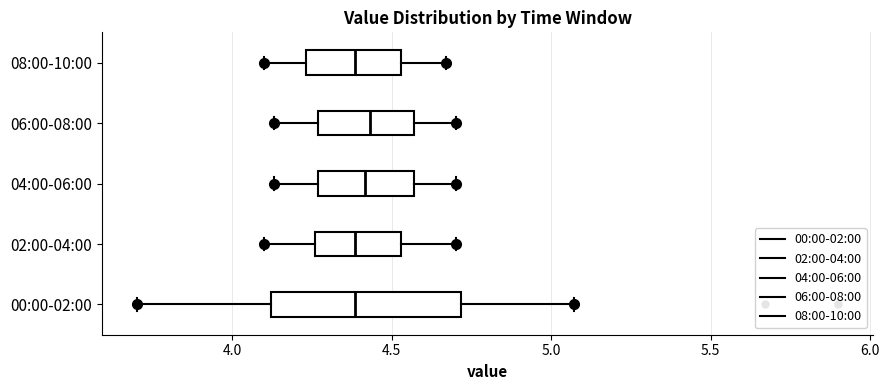

Comparing the boxes themselves (not the whiskers), which one is the widest?

00:00-02:00